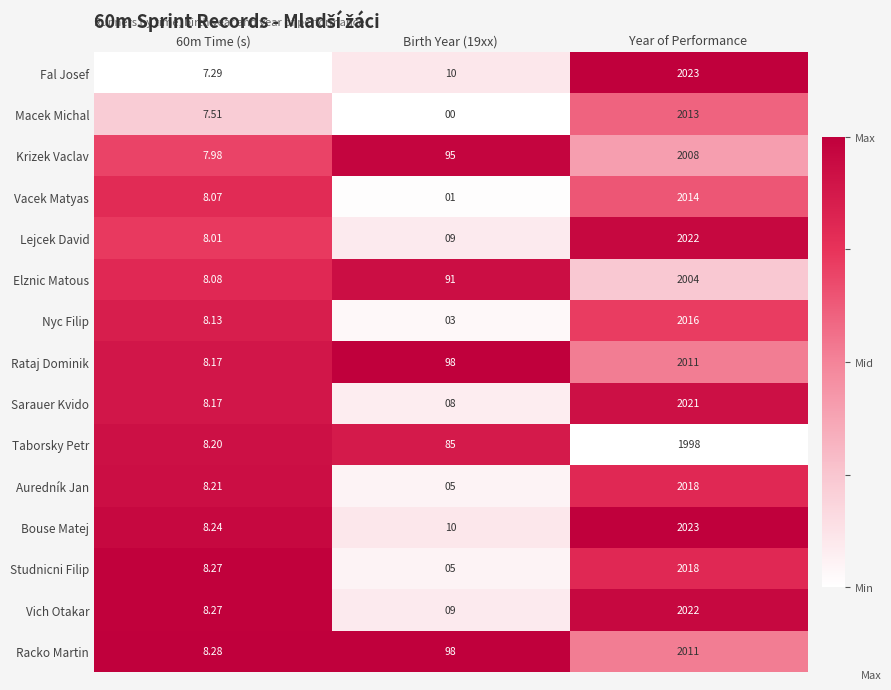

Which series has the largest total across all categories?

Racko Martin